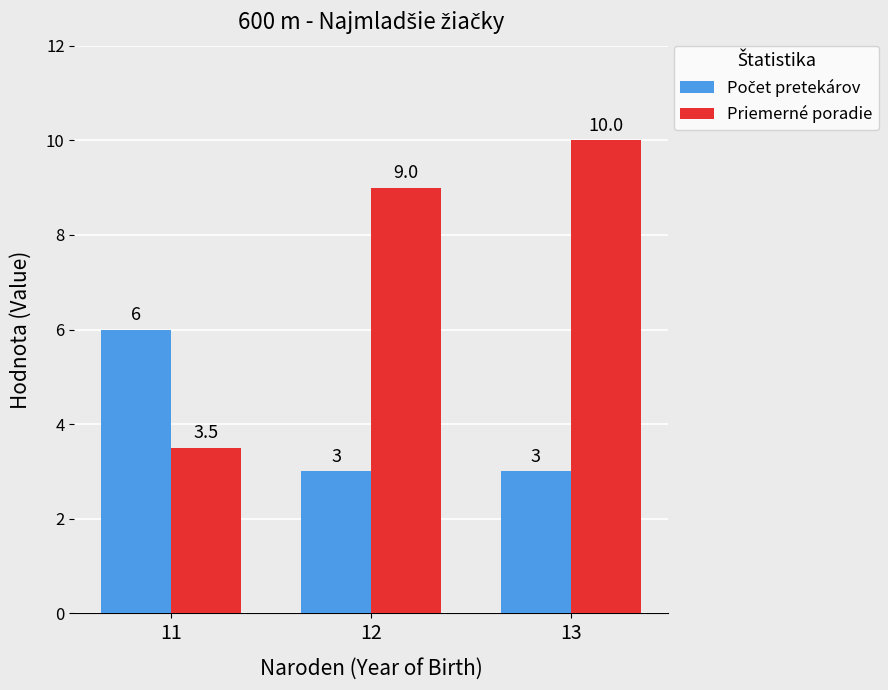

Which label corresponds to the largest value in the chart?

13